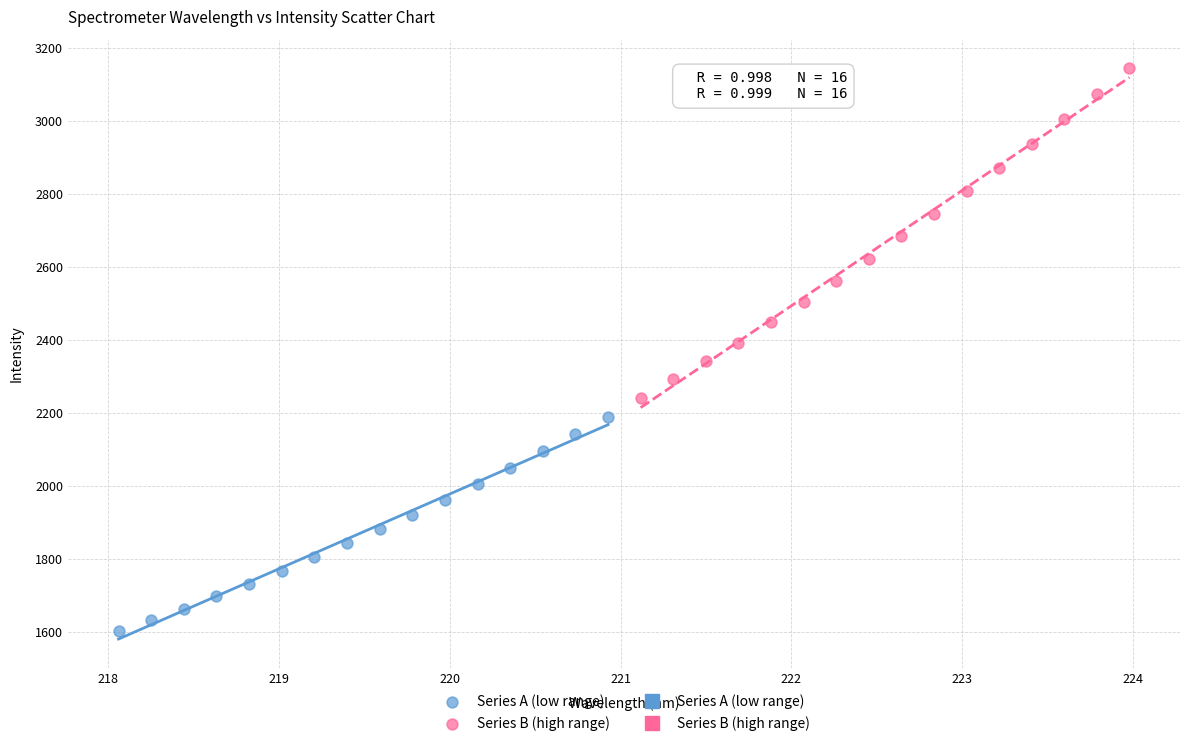

Which series reaches the minimum Y coordinate?

Series A (low range)